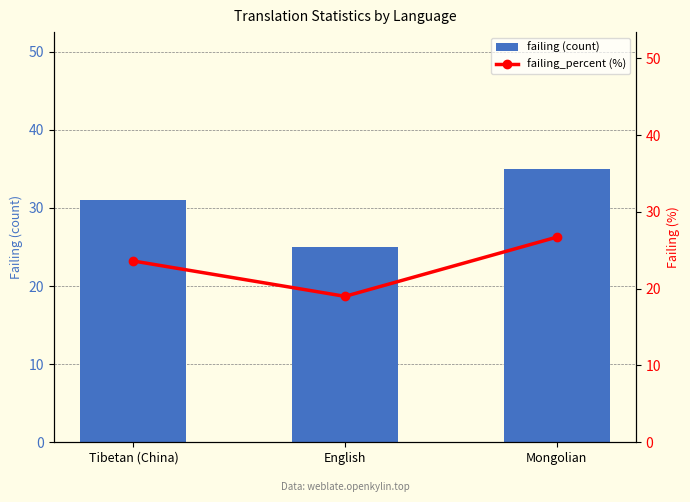

Is the value of failing_percent (%) at Tibetan (China) greater than the value of failing (count) at Tibetan (China)?

No